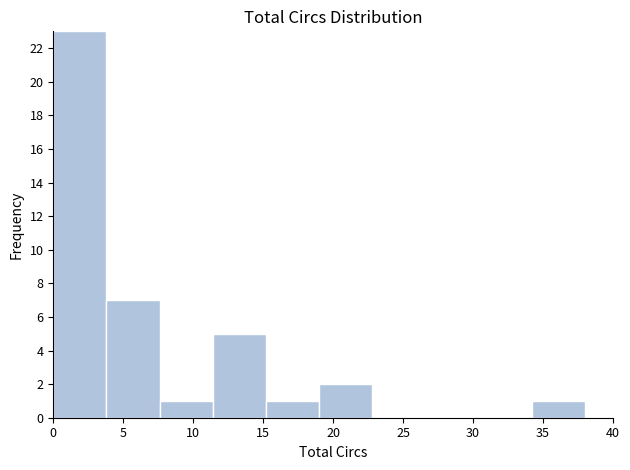

Reading left to right, list every bar in this chart as the range it spans on the x-axis followed by its height. Neither the bar edges nor the heights are printed on the chart, so give them approximately, as read against the axes.

0.0 to 3.8: 23
3.8 to 7.6: 7
7.6 to 11.4: 1
11.4 to 15.2: 5
15.2 to 19.0: 1
19.0 to 22.8: 2
22.8 to 26.6: 0
26.6 to 30.4: 0
30.4 to 34.2: 0
34.2 to 38.0: 1